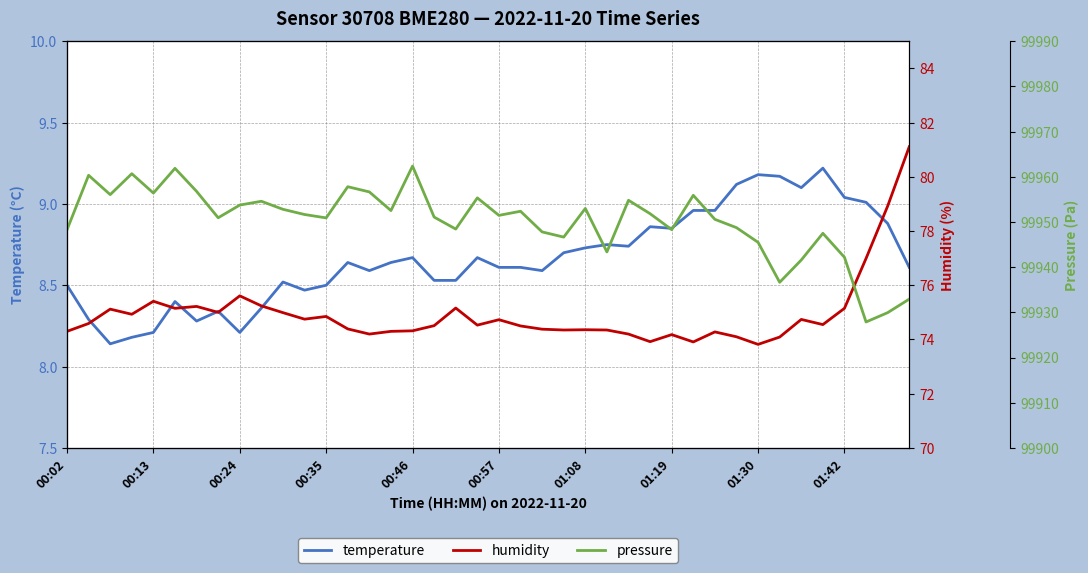

True or false: humidity has a value of 74.7 at 34.

True